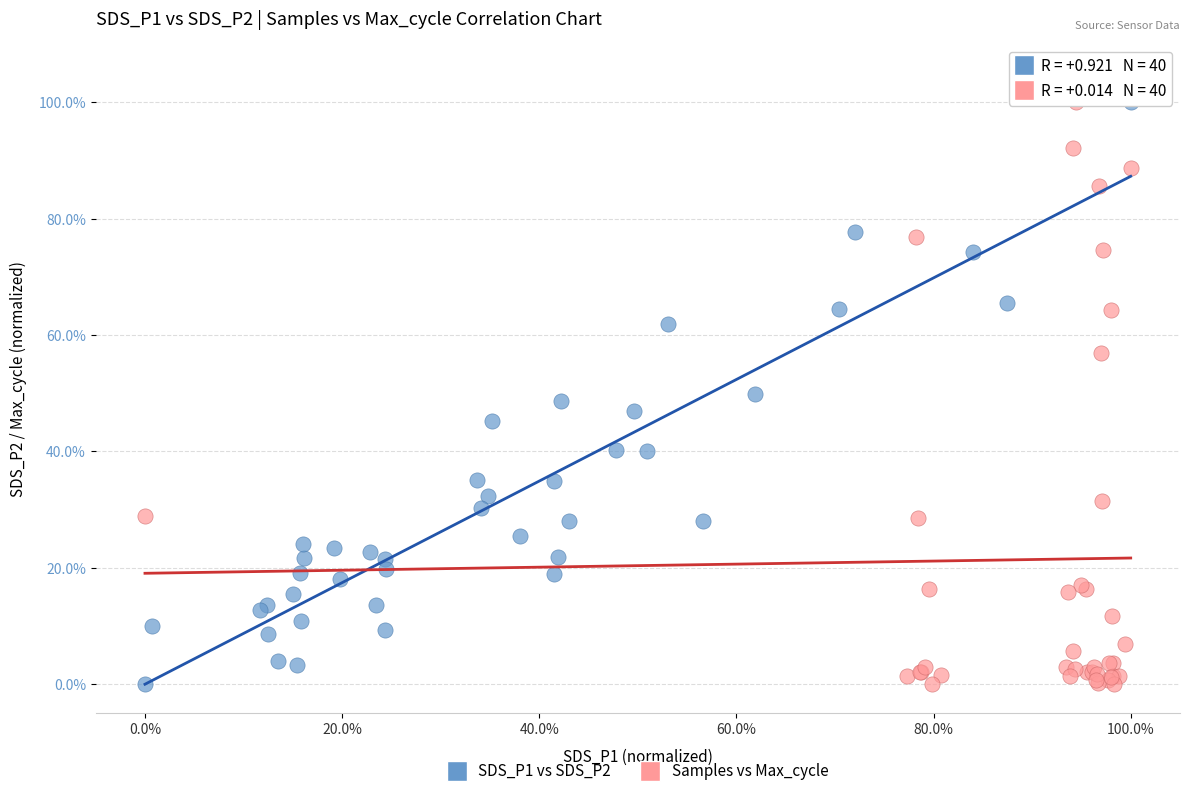

What are all the series names shown in the legend?

SDS_P1 vs SDS_P2, Samples vs Max_cycle